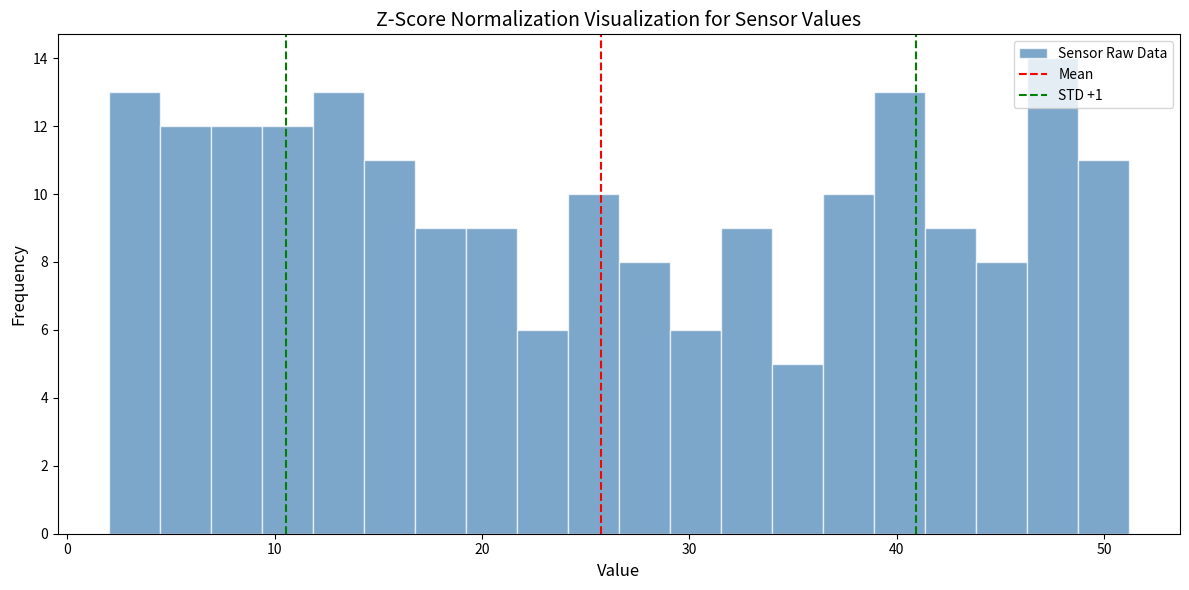

Read against the x-axis, roughly where is the centre of the tallest bar?

48